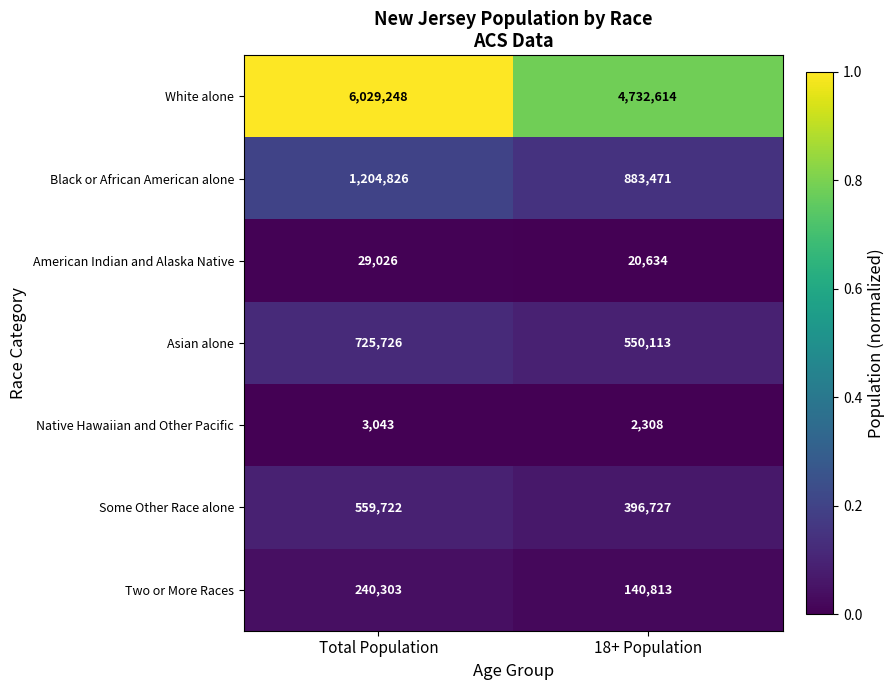

Reading left to right, what are all the values shown in this chart?

White alone: Total Population=6029248	18+ Population=4732614
Black or African American alone: Total Population=1204826	18+ Population=883471
American Indian and Alaska Native: Total Population=29026	18+ Population=20634
Asian alone: Total Population=725726	18+ Population=550113
Native Hawaiian and Other Pacific: Total Population=3043	18+ Population=2308
Some Other Race alone: Total Population=559722	18+ Population=396727
Two or More Races: Total Population=240303	18+ Population=140813